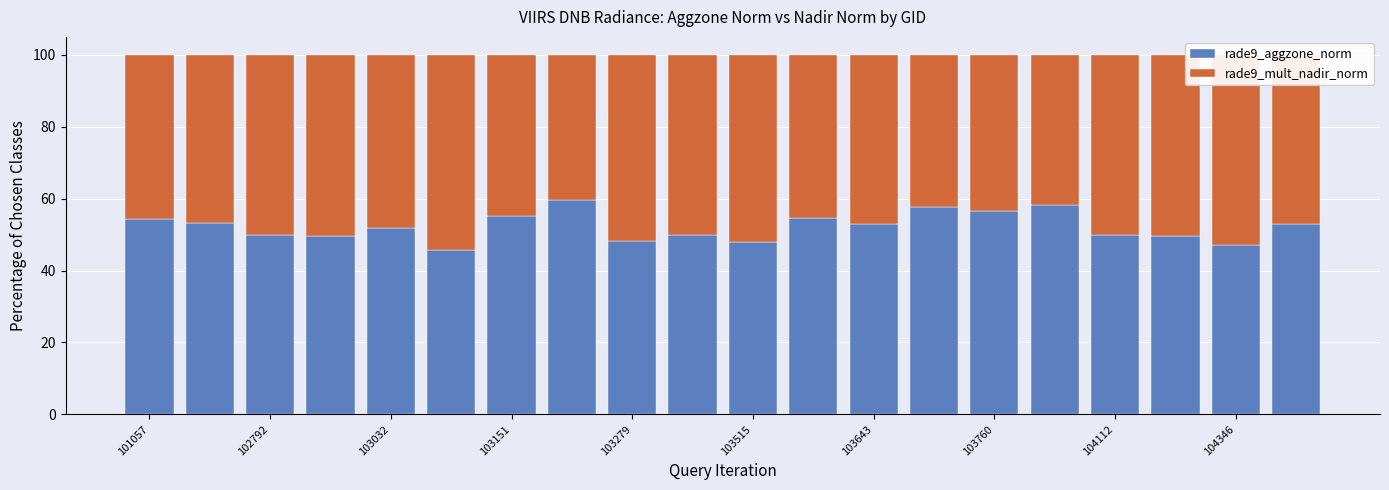

What is the difference between the maximum and second lowest values in the rade9_aggzone_norm series?

12.4